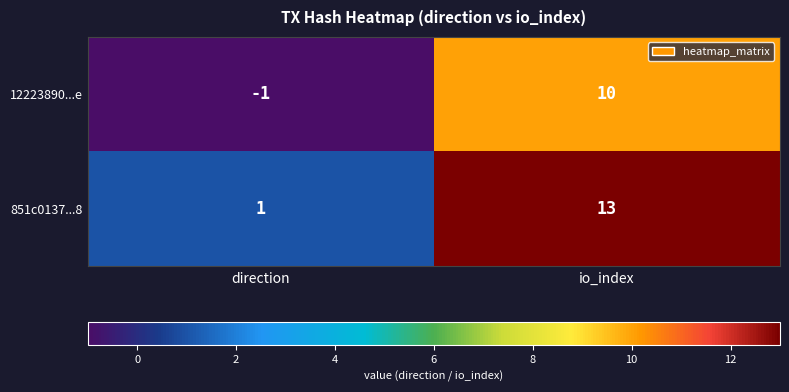

What is the spread (max minus min) of values at io_index?

3